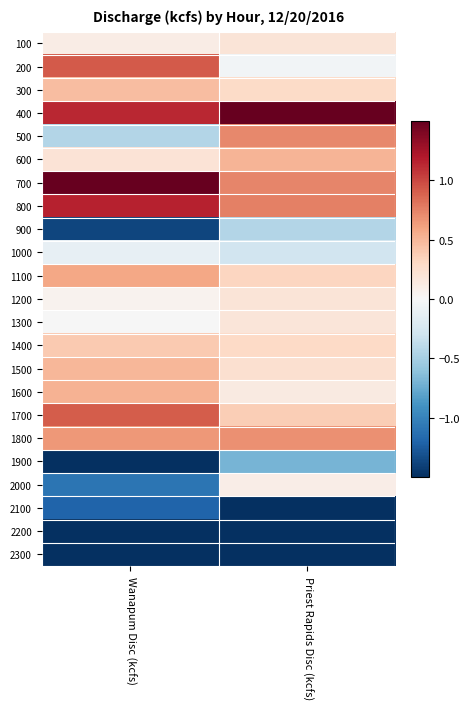

Which label corresponds to the largest value in the chart?

Priest Rapids Disc (kcfs)